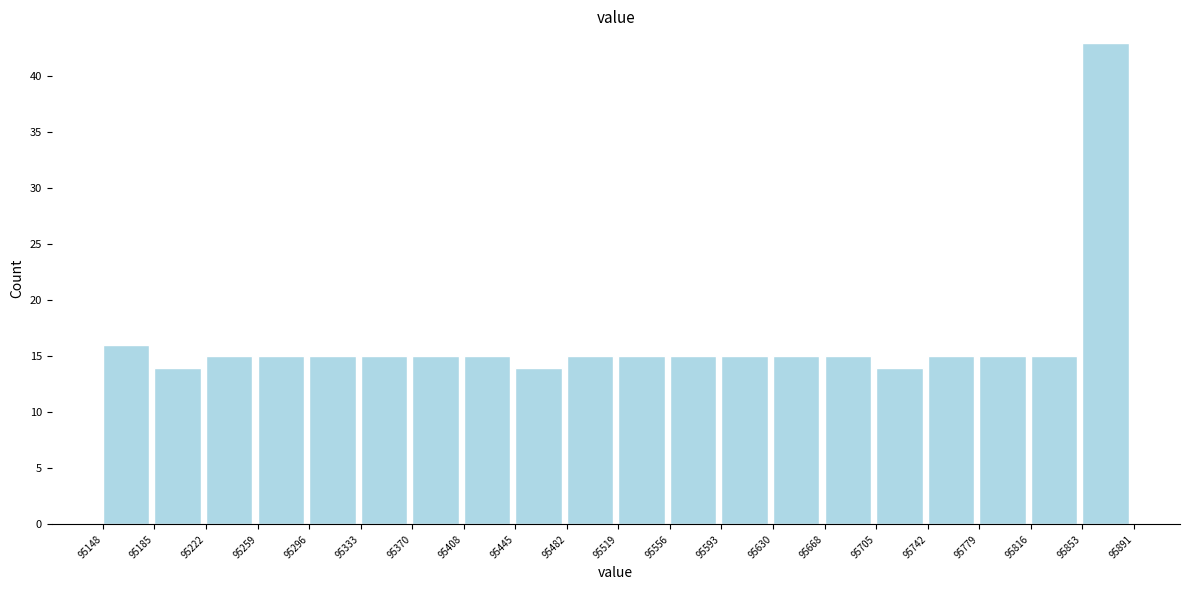

Which range on the x-axis has the tallest bar?

95853 to 95891